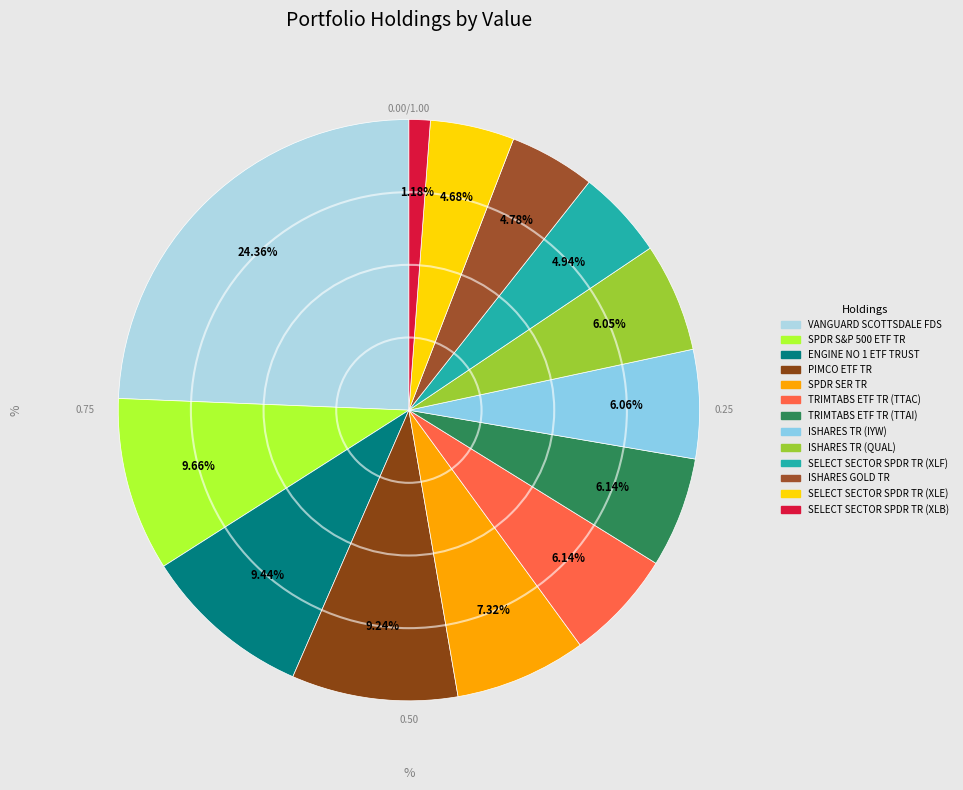

Is there a majority slice in this chart?

No